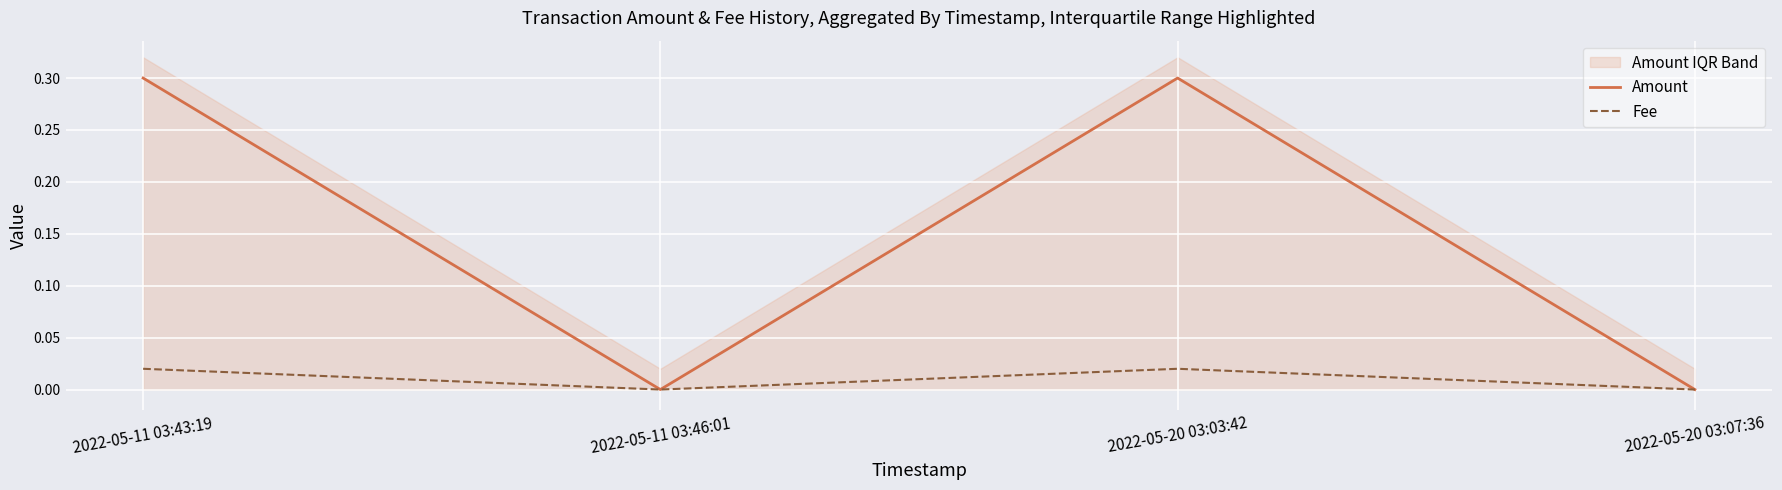

How many lines are shown in the chart?

2